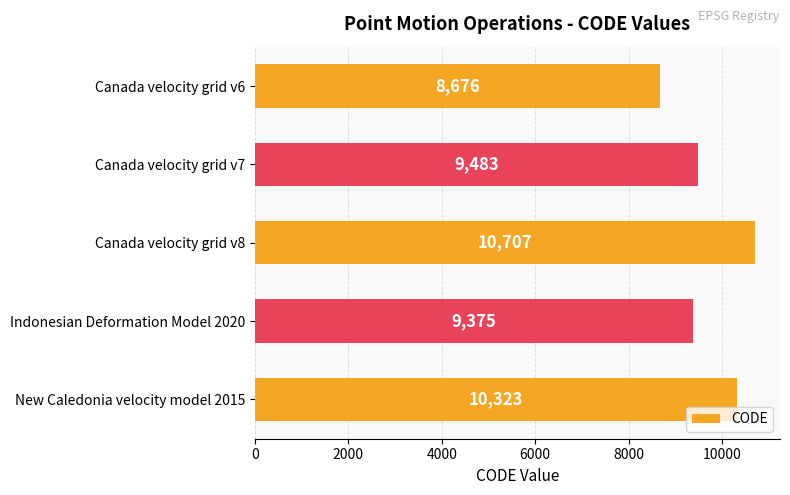

List the labels in order of value, largest first.

Canada velocity grid v8, New Caledonia velocity model 2015, Canada velocity grid v7, Indonesian Deformation Model 2020, Canada velocity grid v6